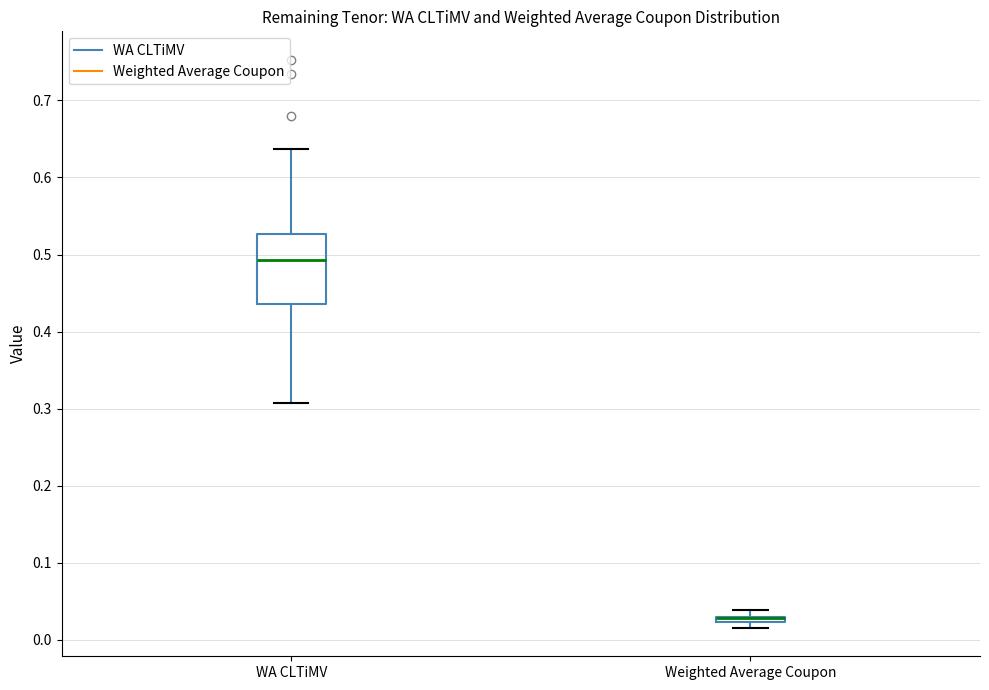

Where is the lower edge of the box for Weighted Average Coupon on the y-axis? The values are not printed on the chart, so give them approximately, as read against the axis.

0.02